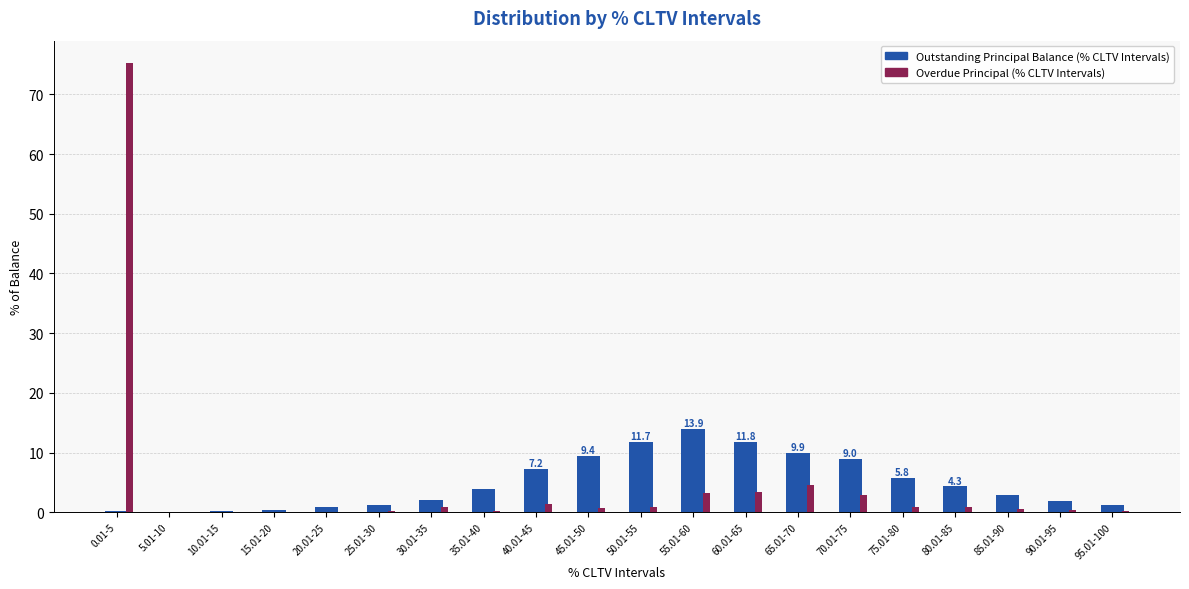

At which category is the sum across all series the highest?

0.01-5